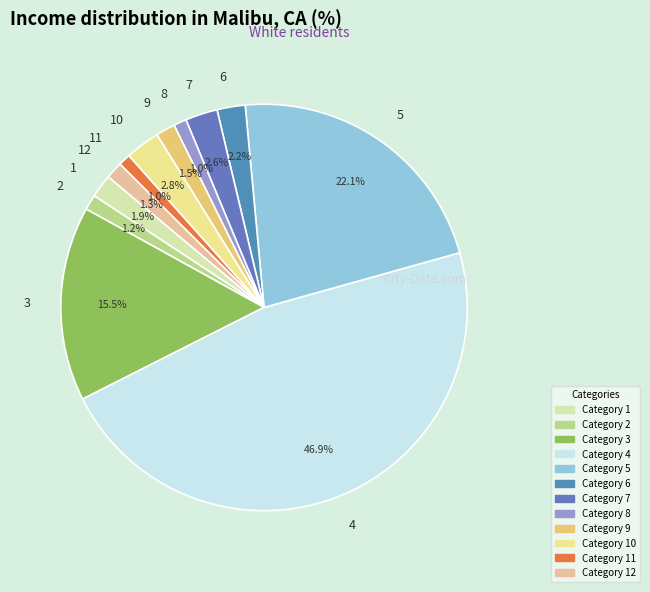

What percentage is the 4 slice, to the nearest percent?

47%